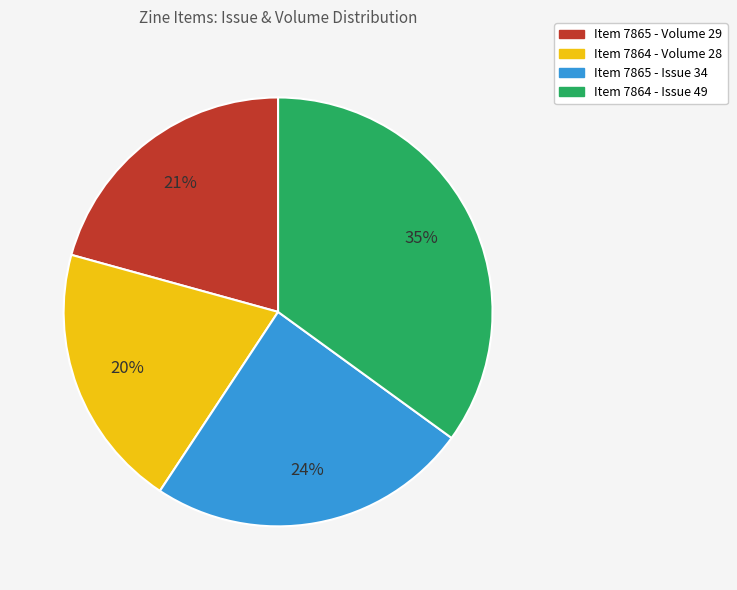

Does any single category account for the majority?

No